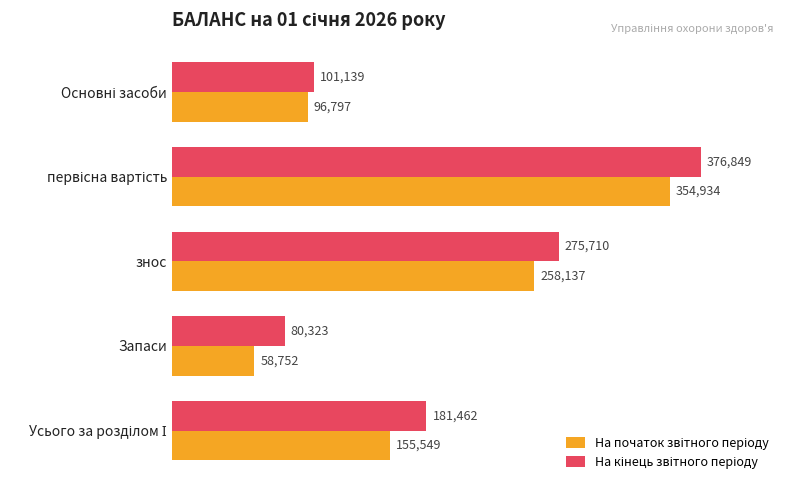

What is the spread (max minus min) of values at знос?

17573